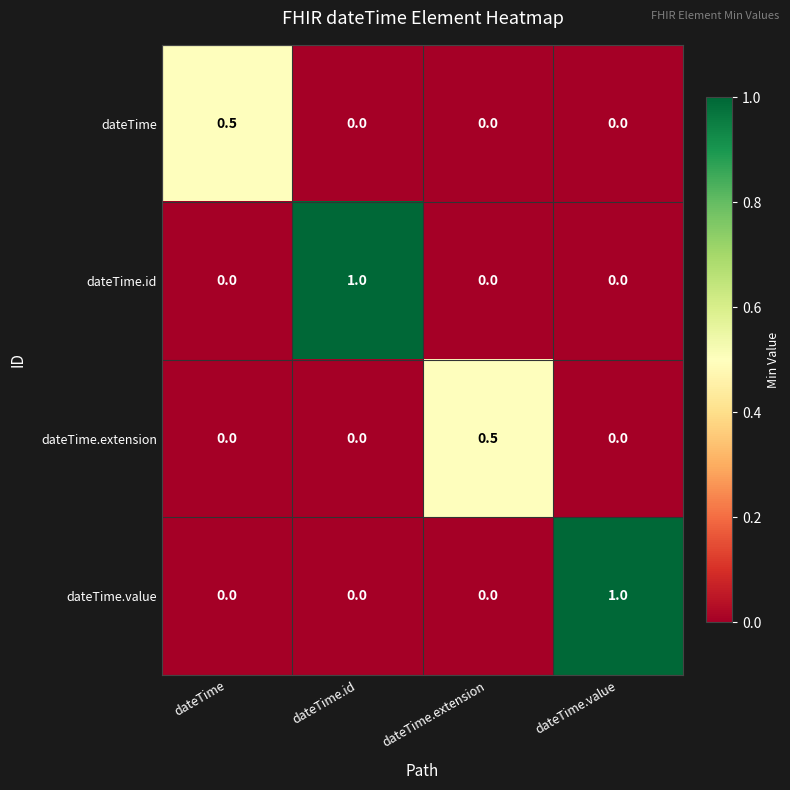

True or false: dateTime has a value of 0.0 at dateTime.extension.

True